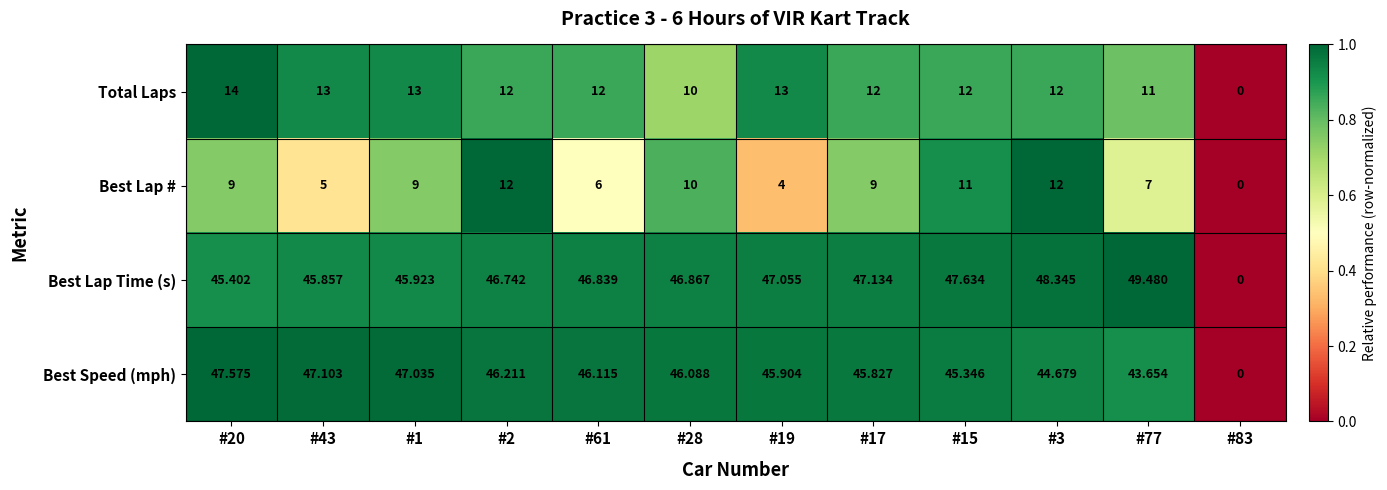

Rank the series by their maximum value, from lowest to highest.

Best Lap #, Total Laps, Best Speed (mph), Best Lap Time (s)